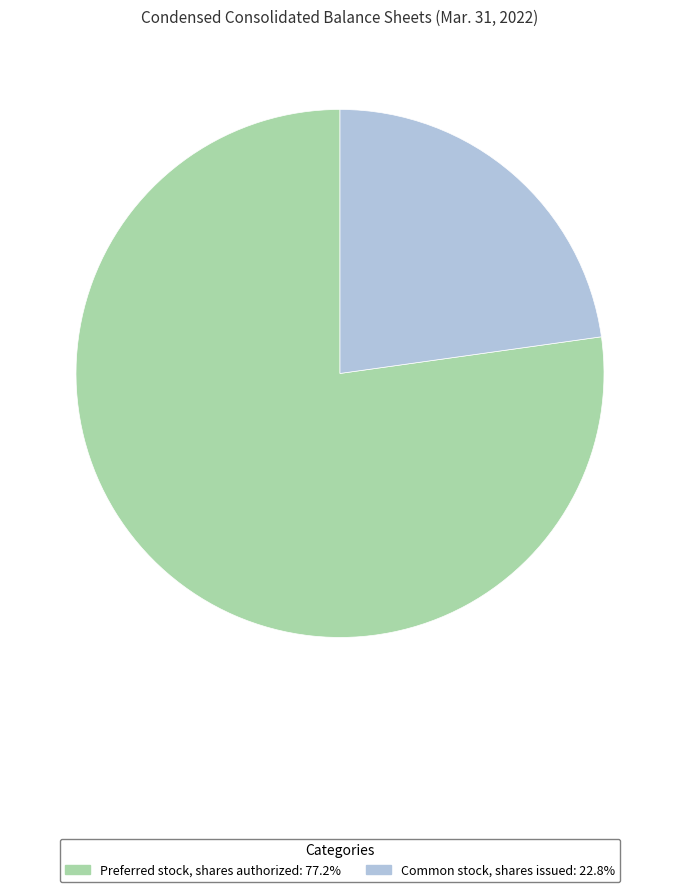

Which slice is the largest?

Preferred stock, shares authorized